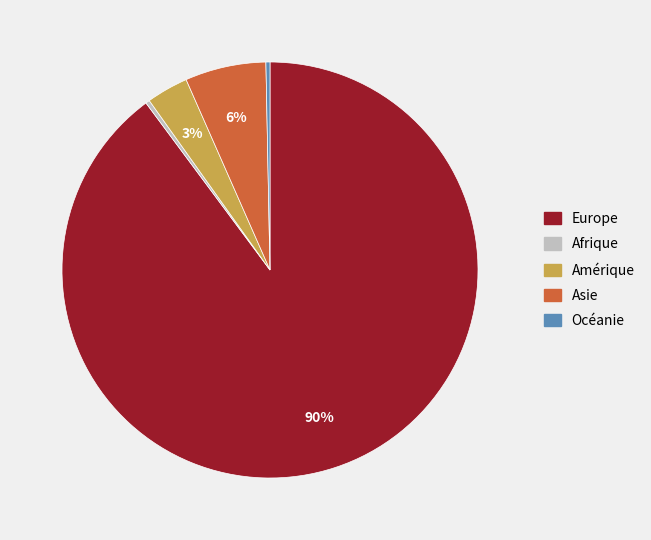

Combined, do Amérique and Asie account for over 50%?

No